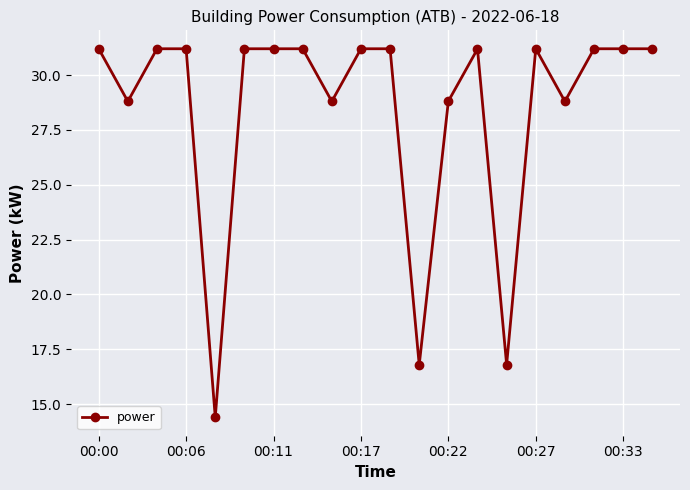

True or false: there are more than 0 points higher than both neighbors.

True